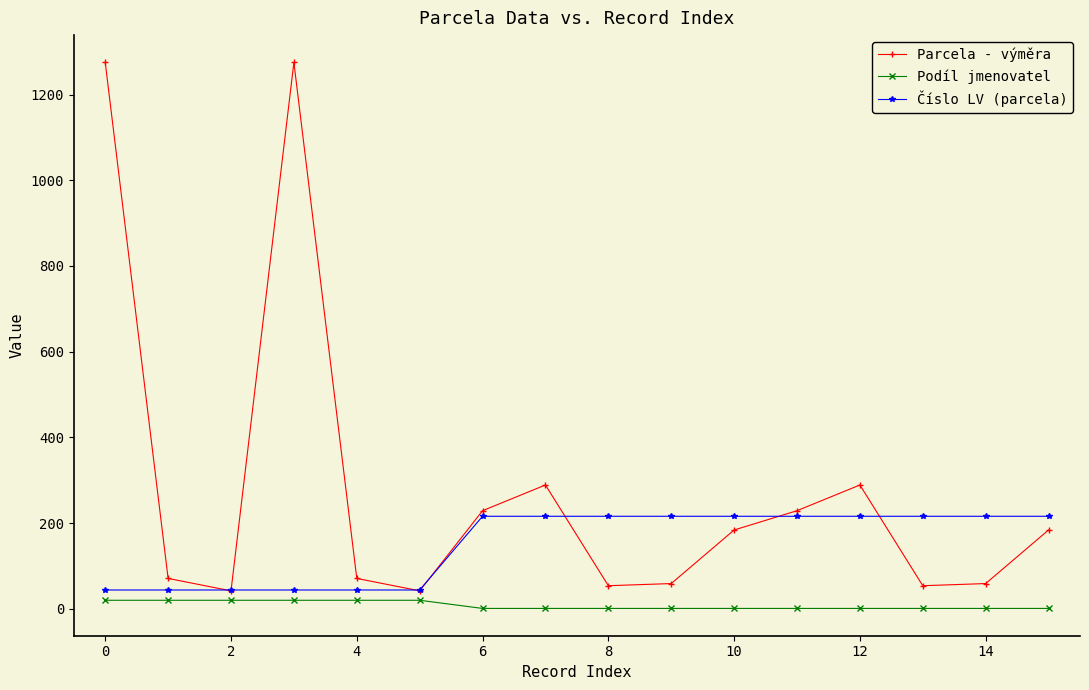

What is the difference between the second highest and minimum values in the Číslo LV (parcela) series?

172